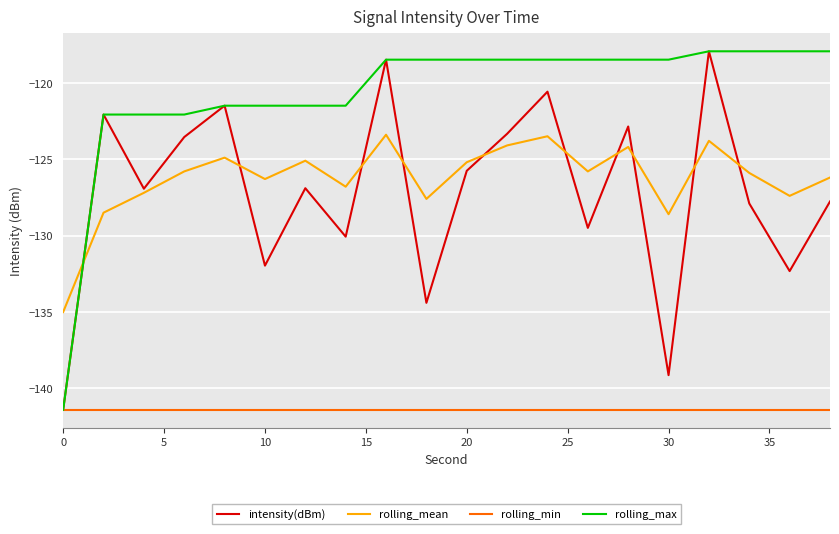

True or false: rolling_mean and rolling_min intersect in this chart.

False